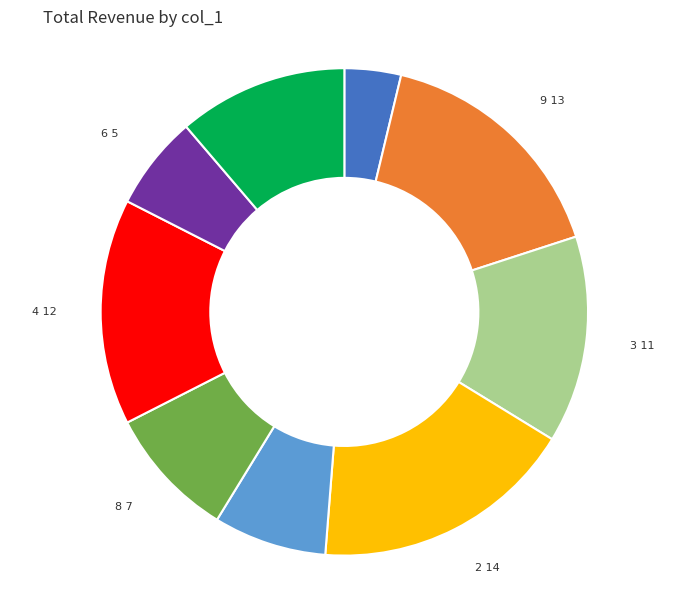

Does any single category account for the majority?

No